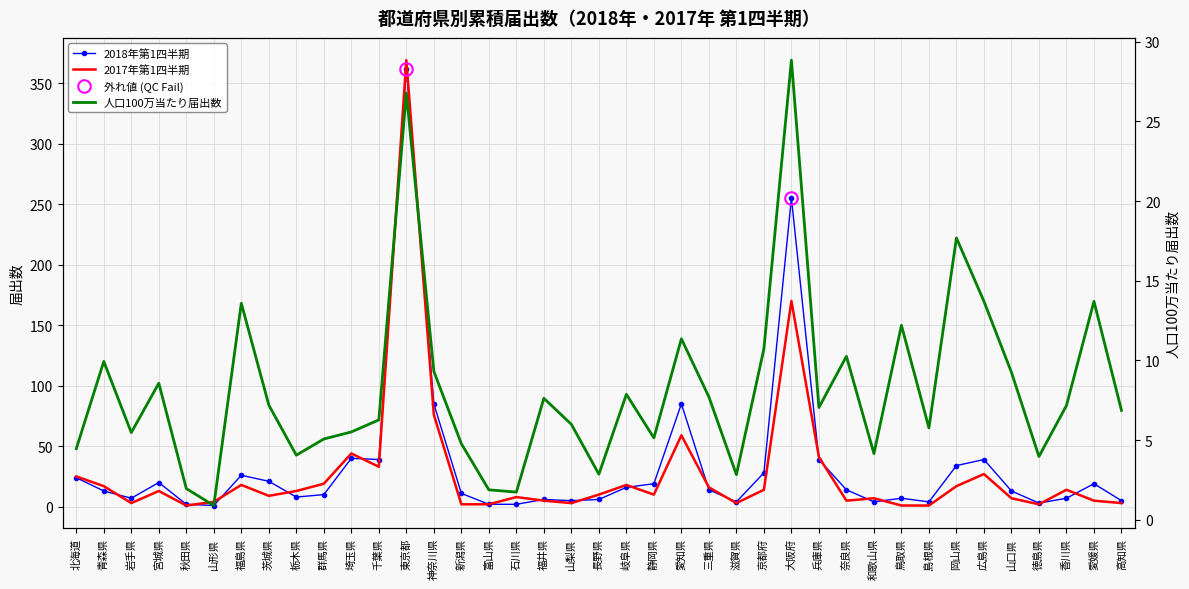

At which label does 2018年第1四半期 reach its minimum?

山形県